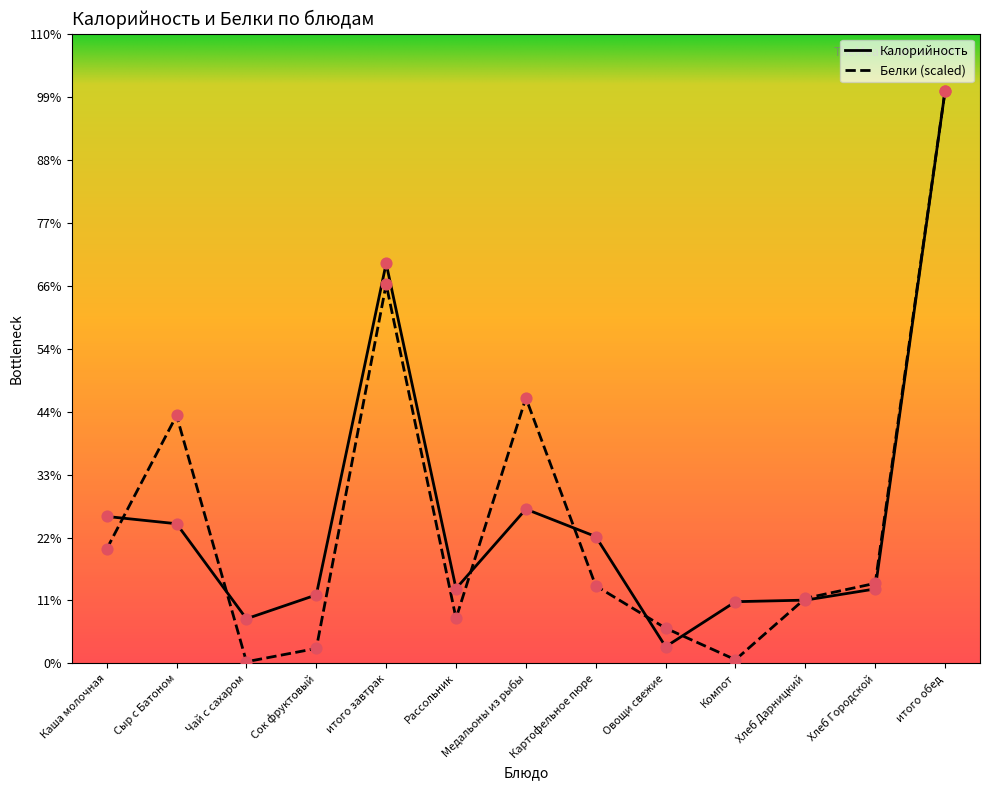

What are all the series names shown in the legend?

Калорийность, Белки (scaled)